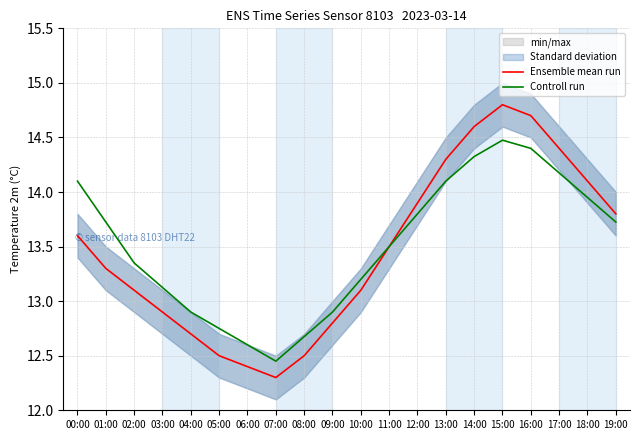

Reading left to right, what are all the values shown in this chart?

Ensemble mean run: 00:00=13.6	01:00=13.3	02:00=13.1	03:00=12.9	04:00=12.7	05:00=12.5	06:00=12.4	07:00=12.3	08:00=12.5	09:00=12.8	10:00=13.1	11:00=13.5	12:00=13.9	13:00=14.3	14:00=14.6	15:00=14.8	16:00=14.7	17:00=14.4	18:00=14.1	19:00=13.8
Controll run: 00:00=14.1	01:00=13.7	02:00=13.3	03:00=13.1	04:00=12.9	05:00=12.8	06:00=12.6	07:00=12.4	08:00=12.7	09:00=12.9	10:00=13.2	11:00=13.5	12:00=13.8	13:00=14.1	14:00=14.3	15:00=14.5	16:00=14.4	17:00=14.2	18:00=13.9	19:00=13.7